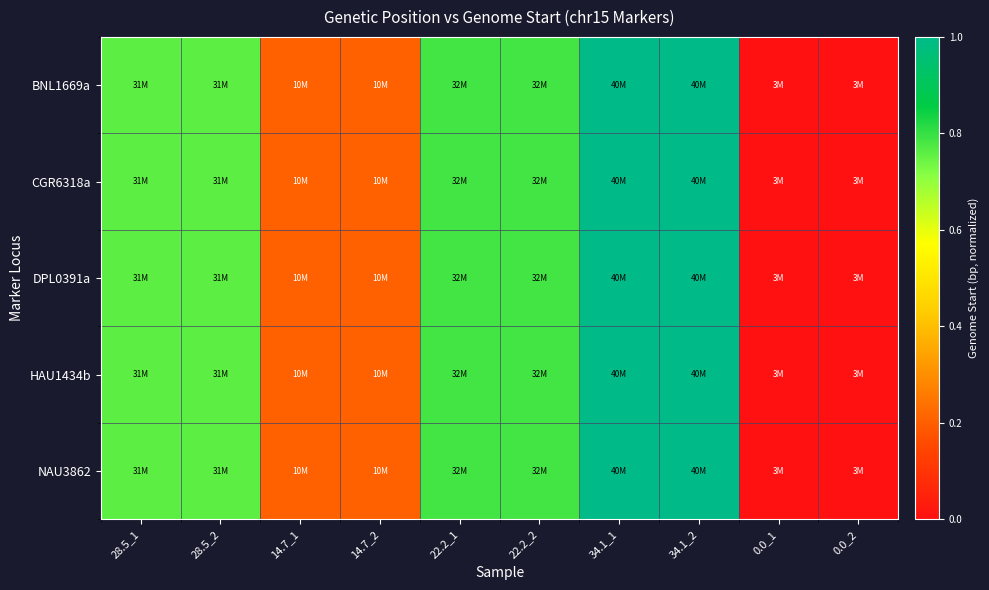

How many distinct data groups are displayed?

5